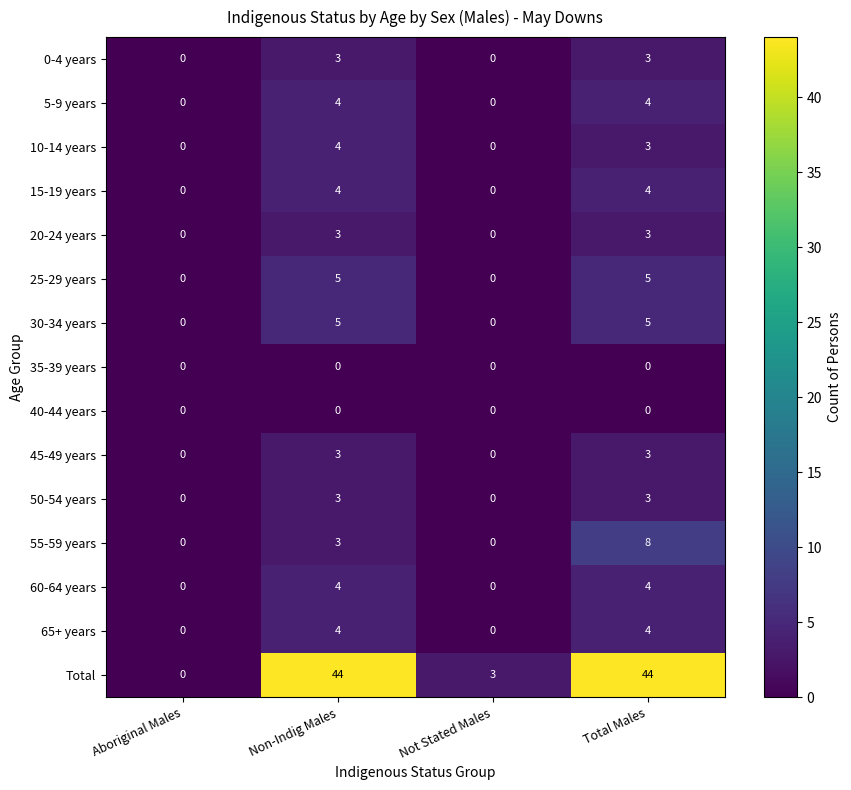

What is the maximum value shown in the chart?

44